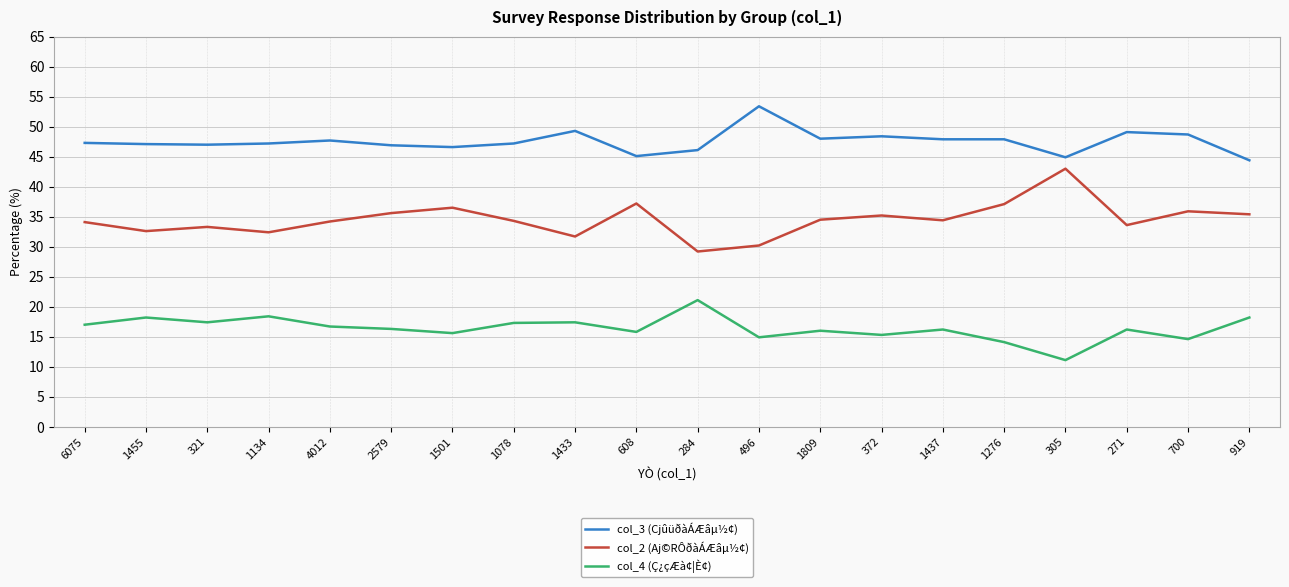

What is the spread (max minus min) of values at 1809?

32.0